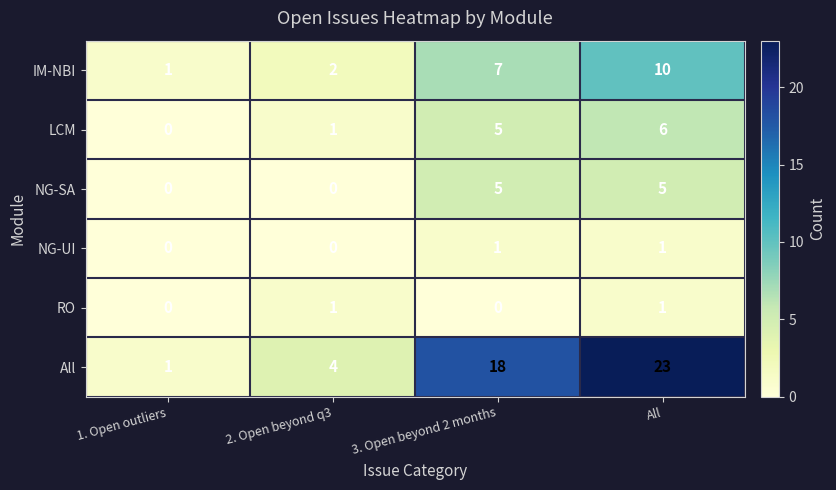

List the labels in order of LCM value, largest first.

All, 3. Open beyond 2 months, 2. Open beyond q3, 1. Open outliers